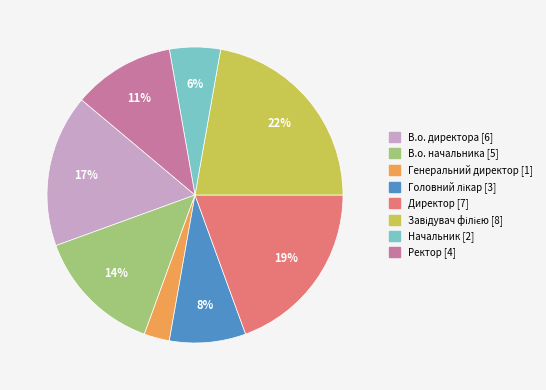

True or false: Ректор accounts for 1% of the total.

False